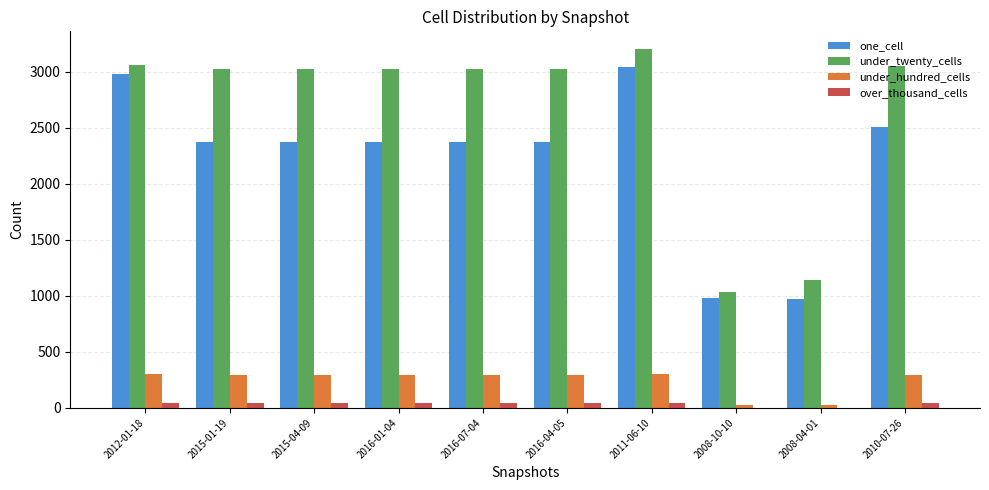

Which series has the largest total across all categories?

under_twenty_cells